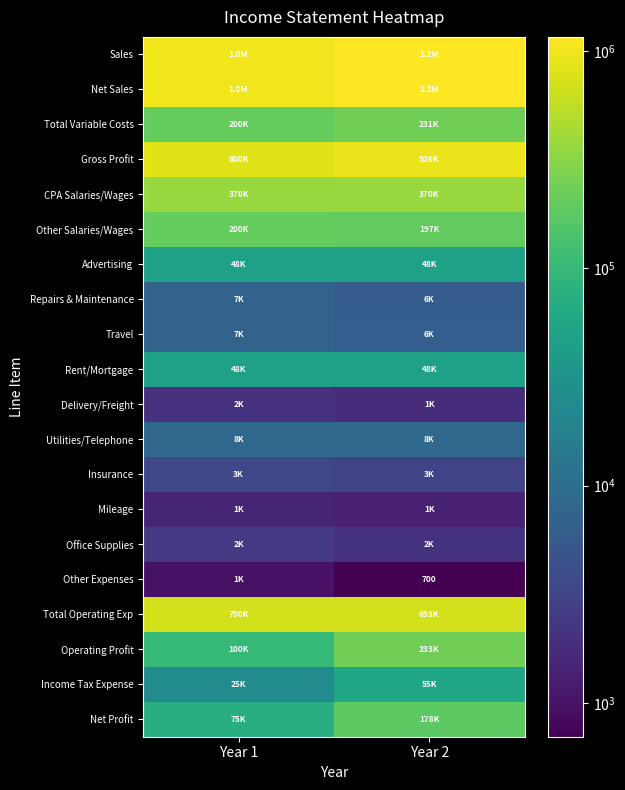

Is it true that Other Expenses equals 700 at Year 2?

True